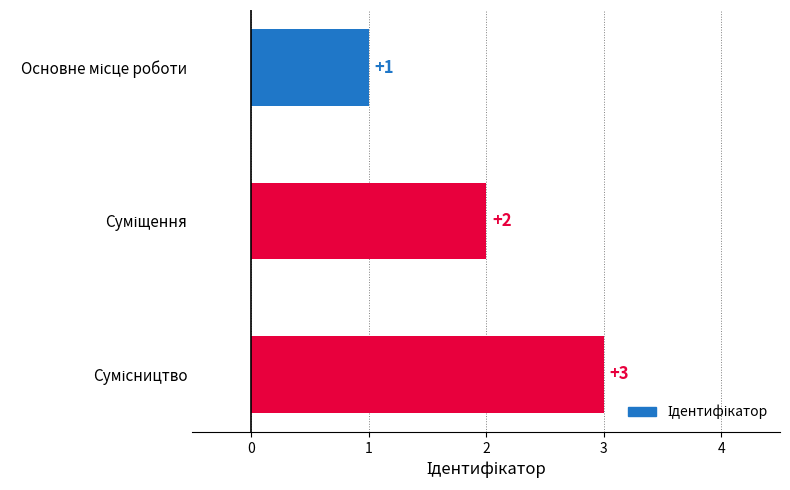

What is the value of the 1st bar from the top?

1